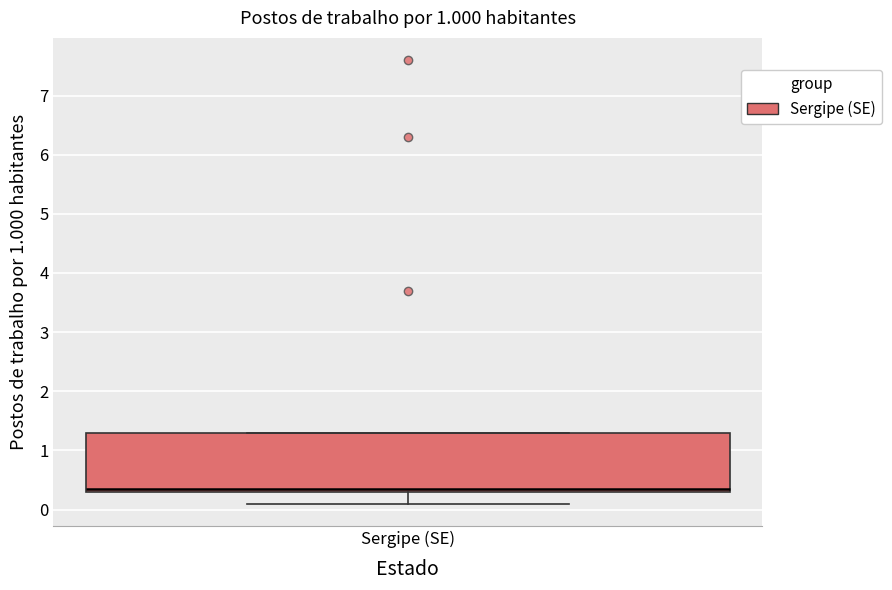

Where is the upper edge of the box for Sergipe (SE) on the y-axis? The values are not printed on the chart, so give them approximately, as read against the axis.

1.3